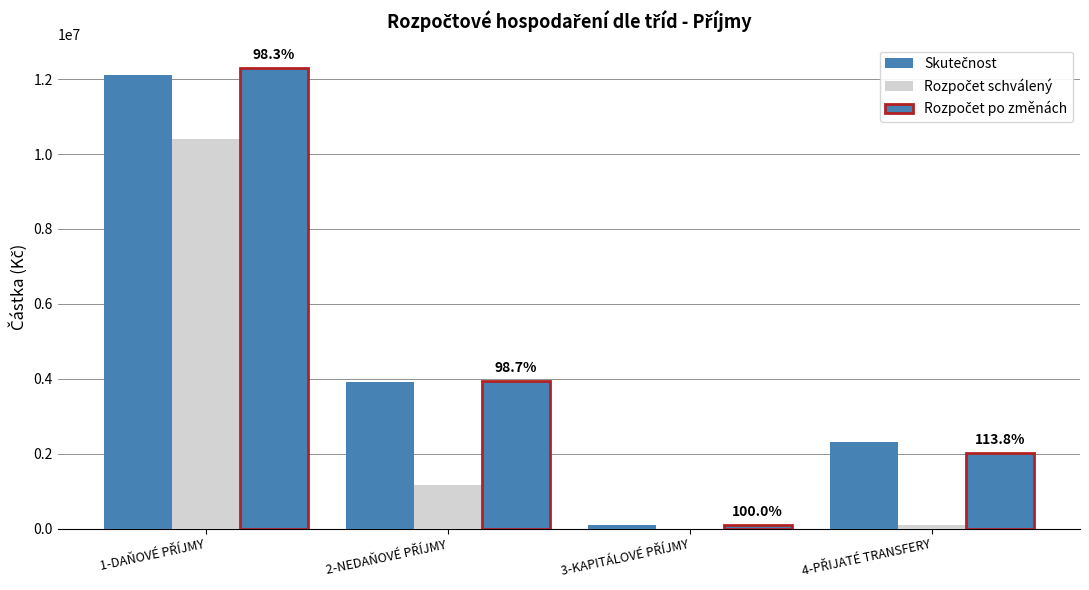

True or false: Rozpočet po změnách has a value of 3954583.0 at 2-NEDAŇOVÉ PŘÍJMY.

True